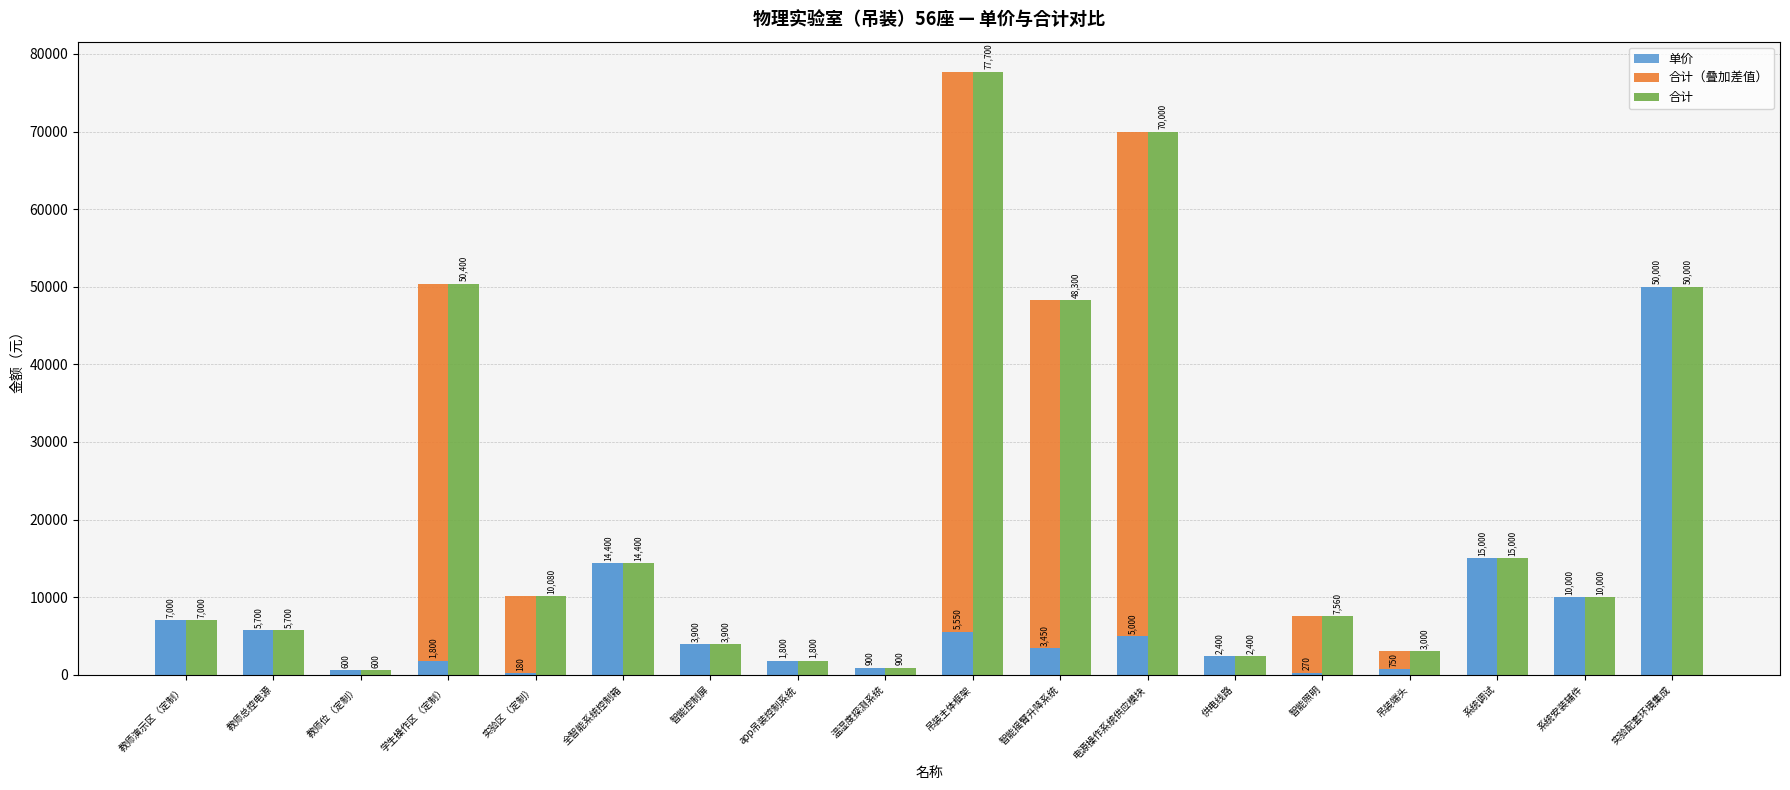

Which series has the largest total across all categories?

合计